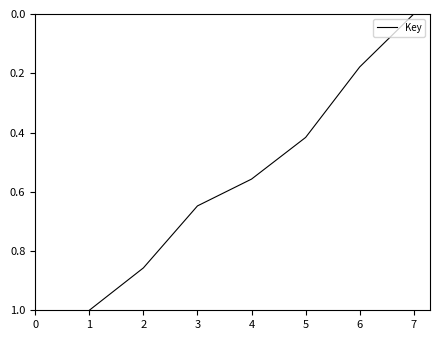

How many values are between 0 and 1?

7